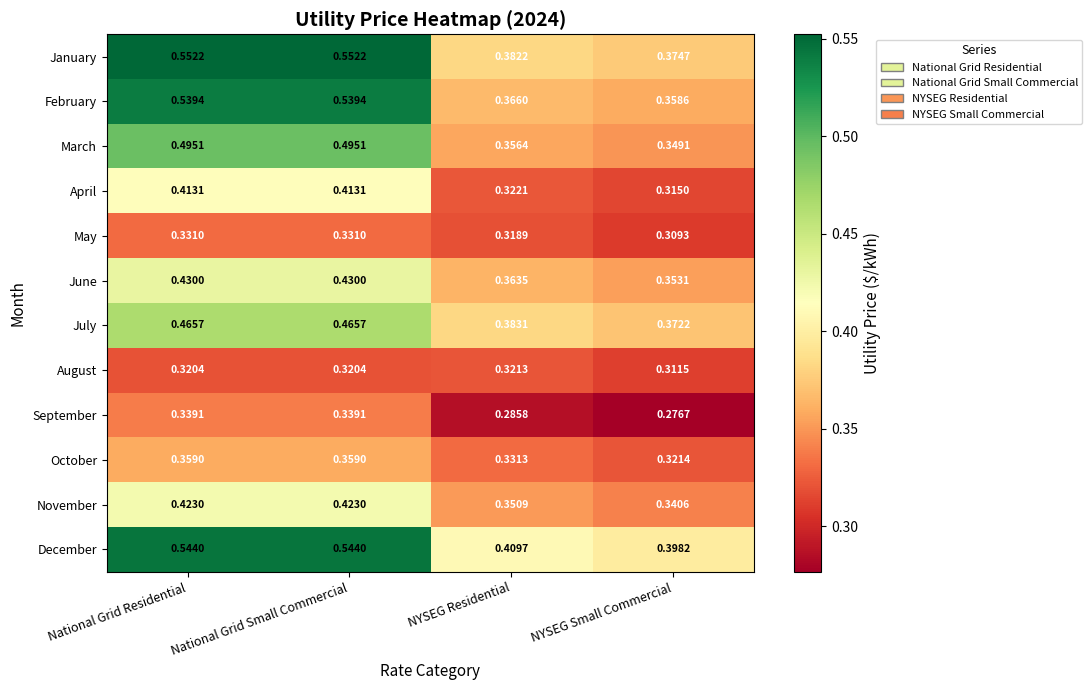

Rank the series by their maximum value, from lowest to highest.

August, May, September, October, April, November, June, July, March, February, December, January